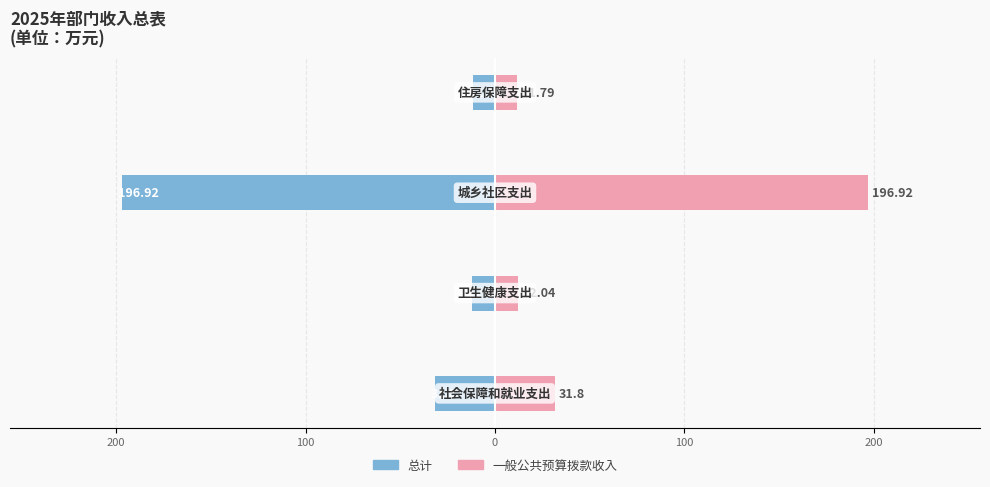

What is the value of the 总计 bar at the 4th from the left?

-11.8